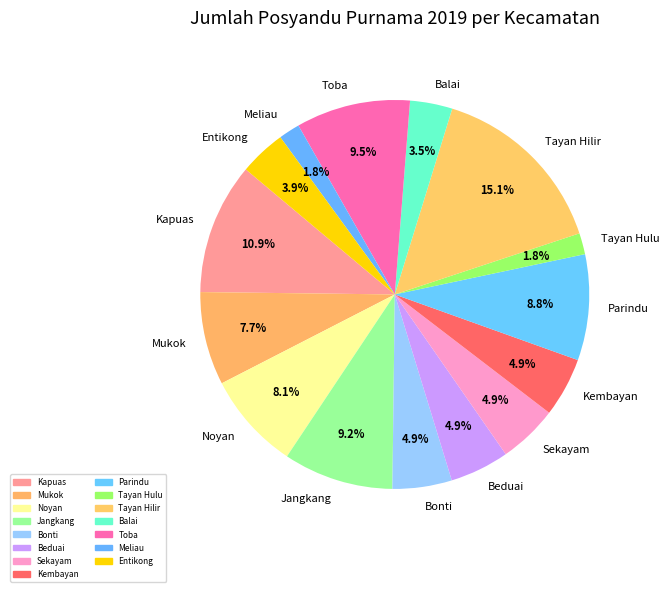

What percentage is the Sekayam slice, to the nearest percent?

5%